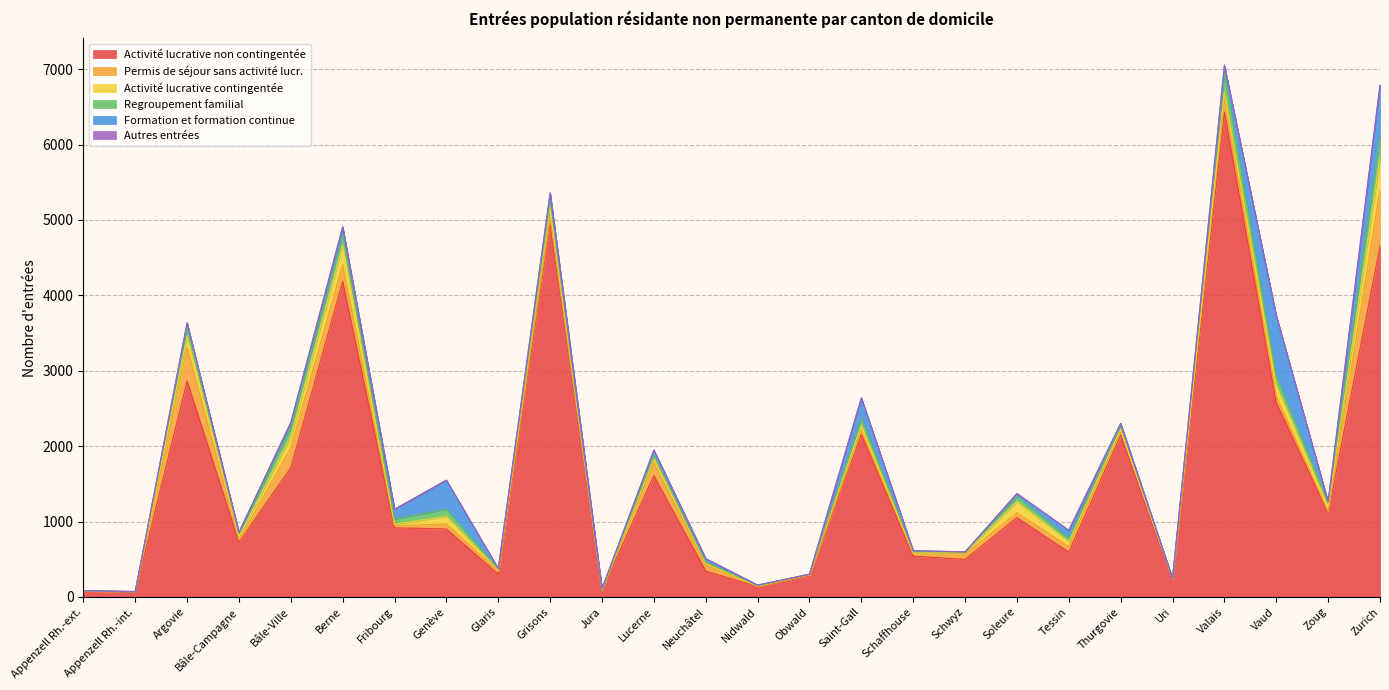

Reading left to right, transcribe all the data shown in this chart.

Activité lucrative non contingentée: 73	66	2865	726	1715	4187	916	902	302	4947	94	1609	342	138	280	2156	541	498	1053	595	2147	215	6432	2575	1111	4655
Permis de séjour sans activité lucr.: 7	2	444	25	267	218	29	65	39	77	0	168	80	4	8	48	33	70	63	73	51	21	175	91	21	739
Activité lucrative contingentée: 3	2	152	51	148	264	20	101	16	160	1	57	23	1	13	75	7	22	147	63	26	1	96	147	64	425
Regroupement familial: 0	1	136	39	122	128	68	95	16	75	5	49	20	7	0	89	25	5	69	46	58	7	247	117	60	295
Formation et formation continue: 0	0	37	17	61	111	130	386	3	101	11	65	43	7	0	272	8	2	39	107	20	3	95	804	7	674
Autres entrées: 0	0	3	0	4	1	0	0	0	0	0	0	1	0	0	0	0	0	1	0	0	0	11	1	0	2